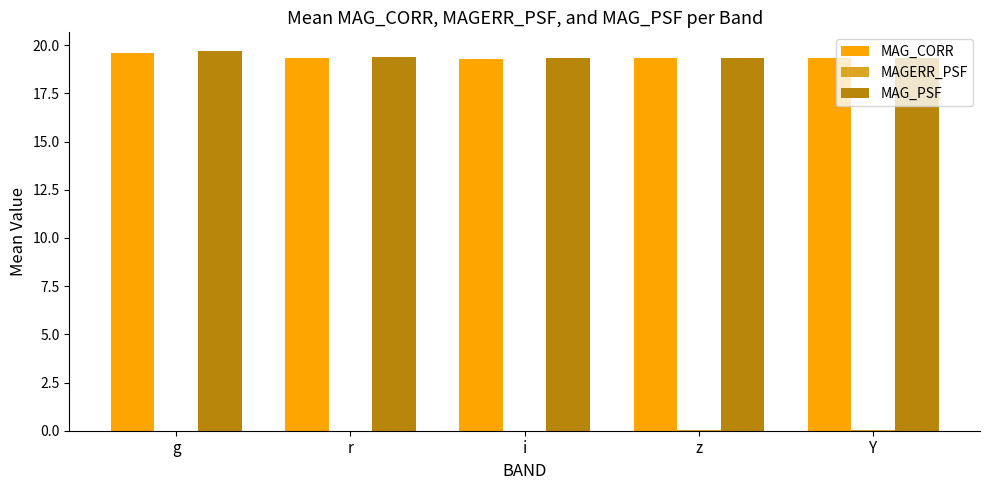

How many series are shown in this chart?

3